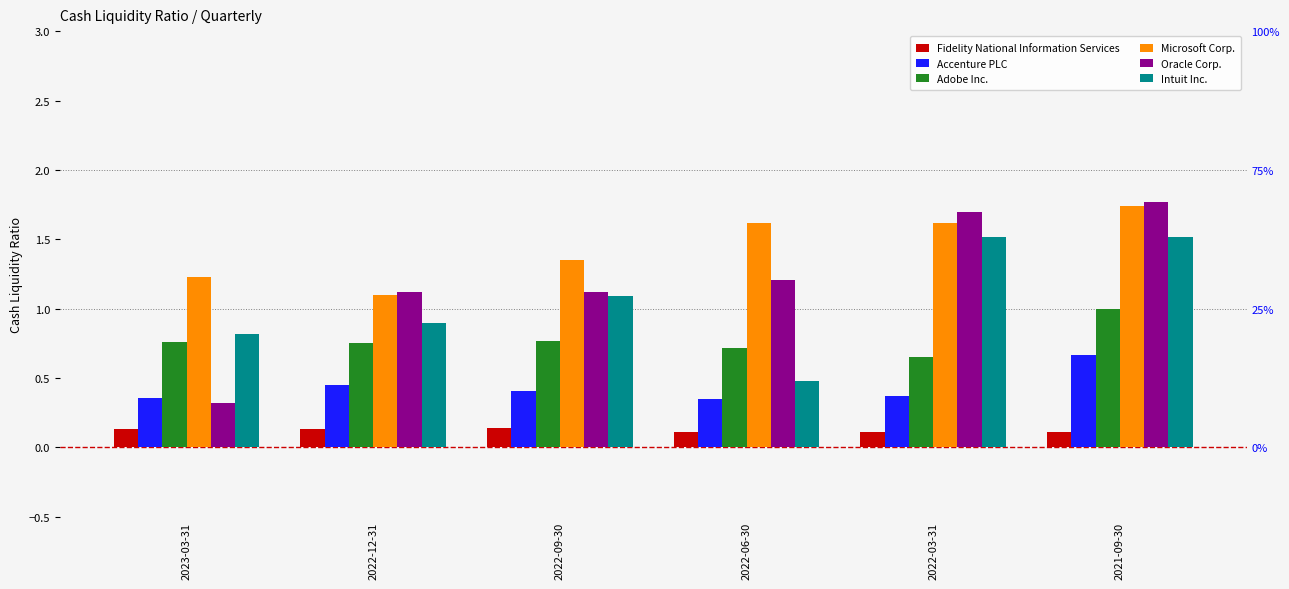

What is the difference between the maximum and minimum values in the Oracle Corp. series?

1.4